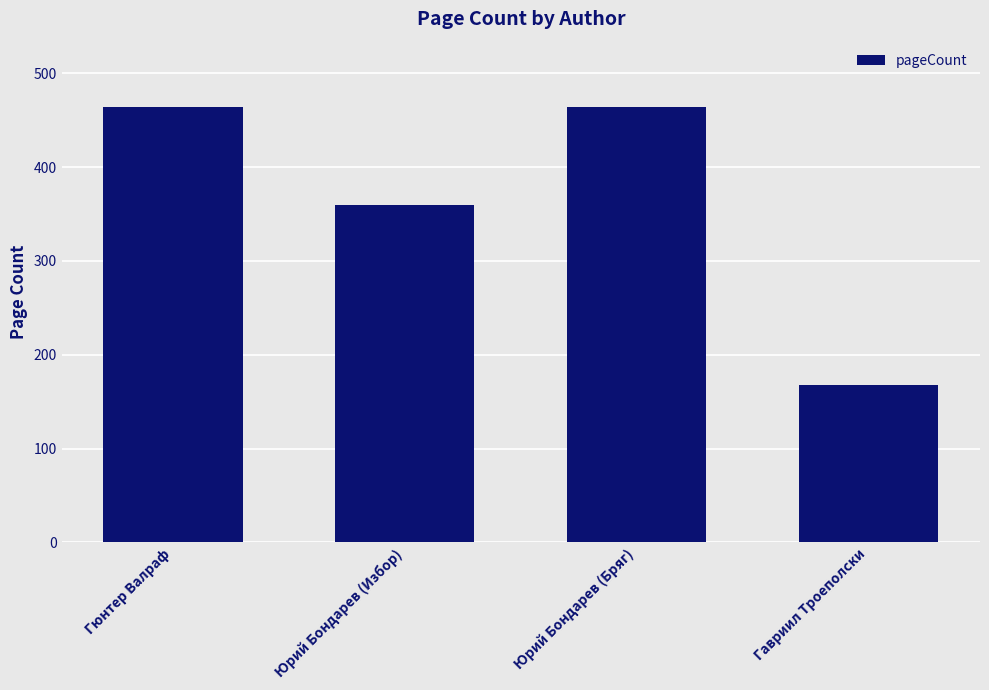

Reading left to right, transcribe all the data shown in this chart.

Гюнтер Валраф=464	Юрий Бондарев (Избор)=360	Юрий Бондарев (Бряг)=464	Гавриил Троеполски=168